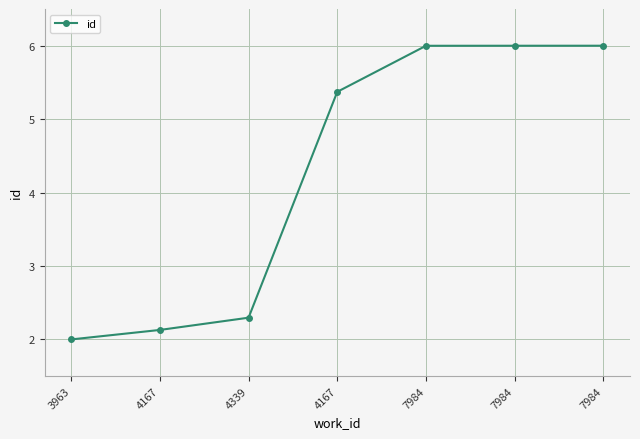

List the labels in order of value, smallest first.

3963, 4167, 4339, 4167, 7984, 7984, 7984